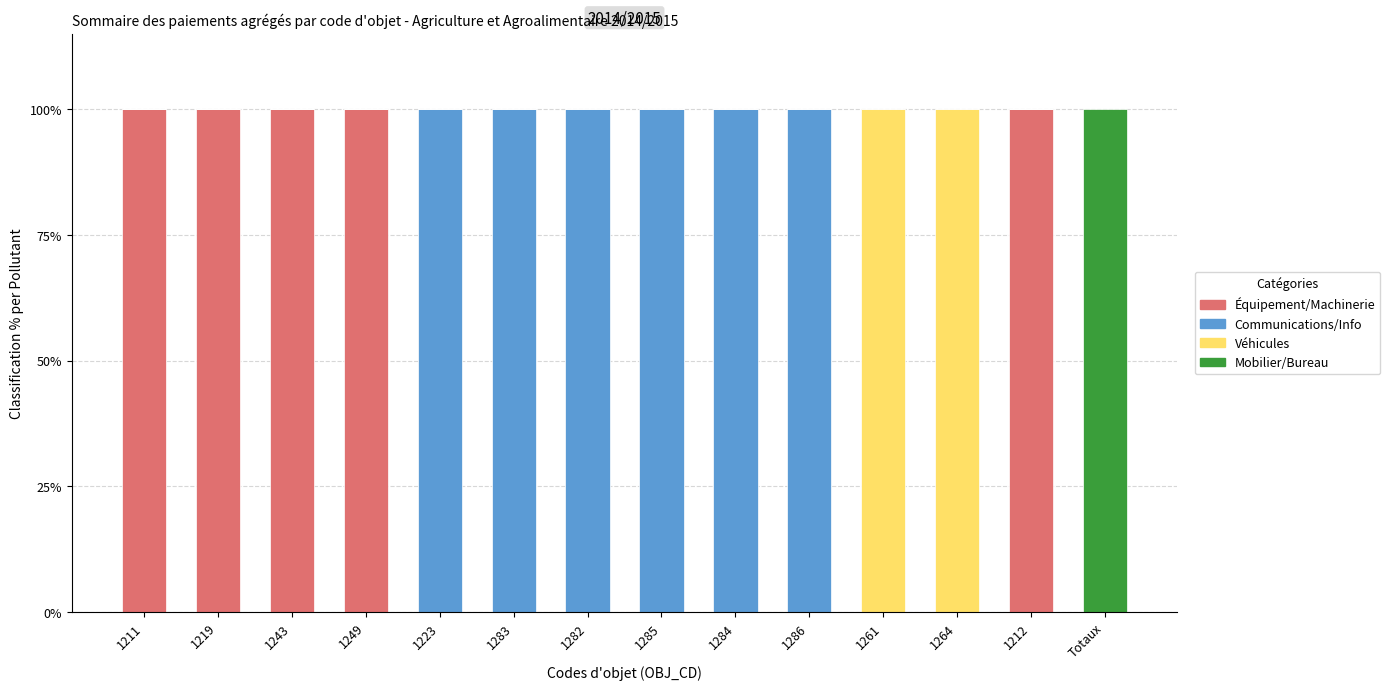

What is the maximum value for Équipement/Machinerie?

100.0